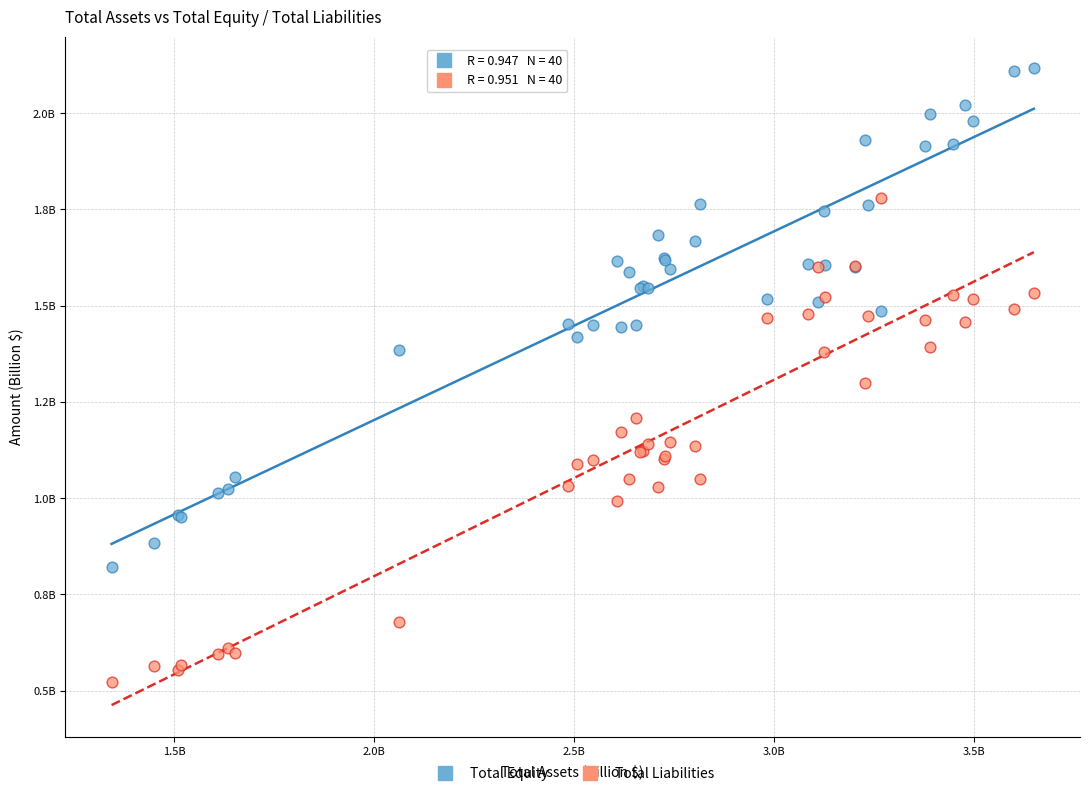

What are all the series names shown in the legend?

Total Equity, Total Liabilities